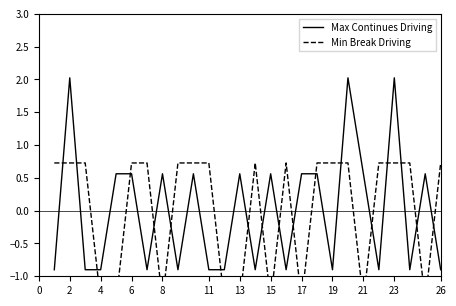

What is the difference between the maximum and minimum values in the Max Continues Driving series?

2.9